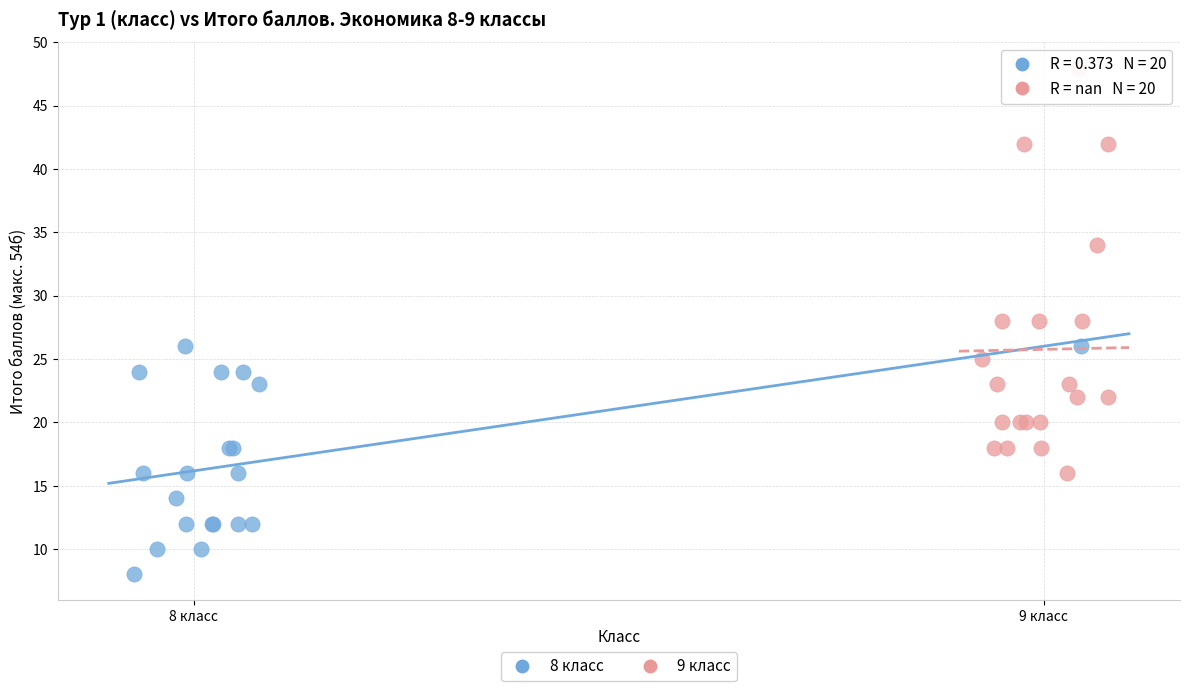

What are all the series names shown in the legend?

8 класс, 9 класс